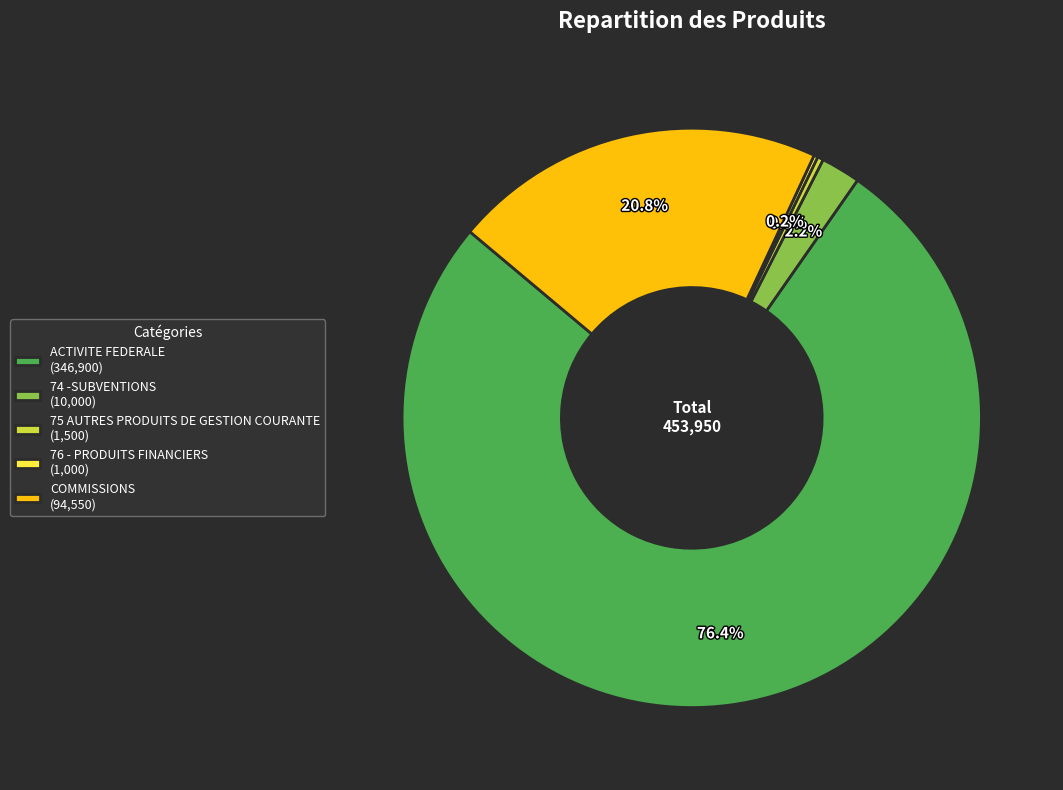

Does any single category account for the majority?

Yes